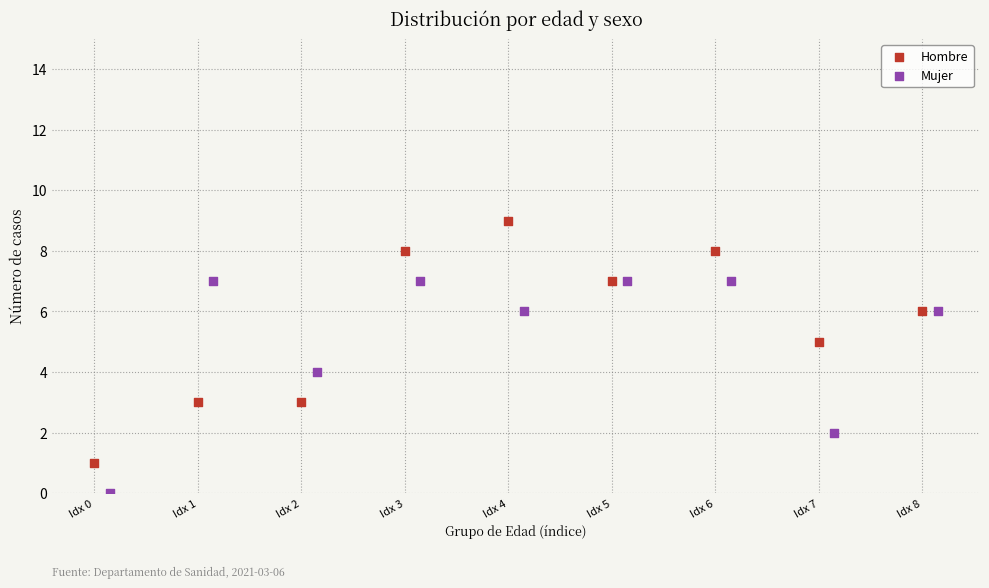

Which series reaches the minimum Y coordinate?

Mujer